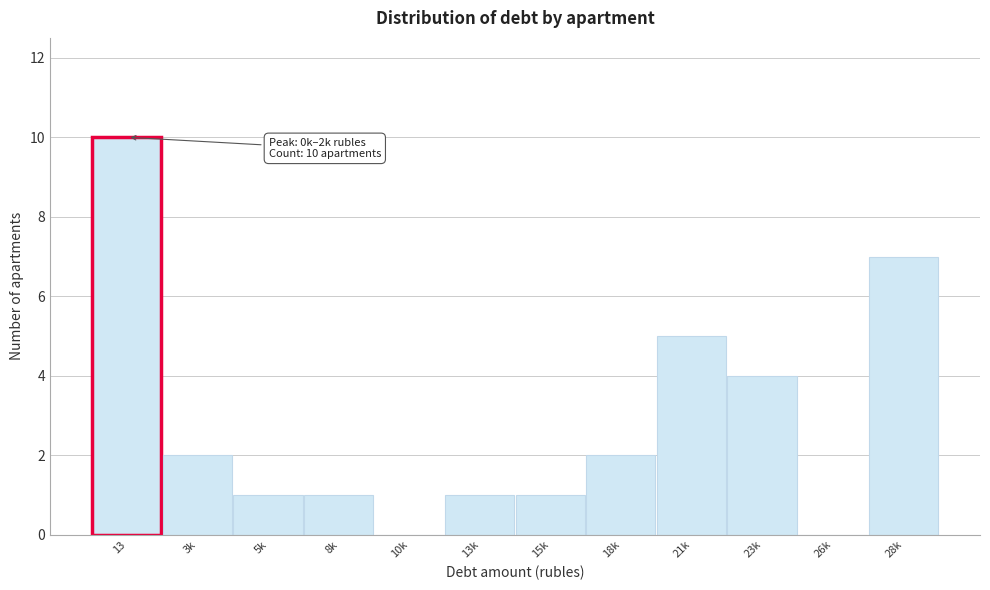

Reading right to left, extract all data points from this chart.

28k=7	26k=0	23k=4	21k=5	18k=2	15k=1	13k=1	10k=0	8k=1	5k=1	3k=2	13=10